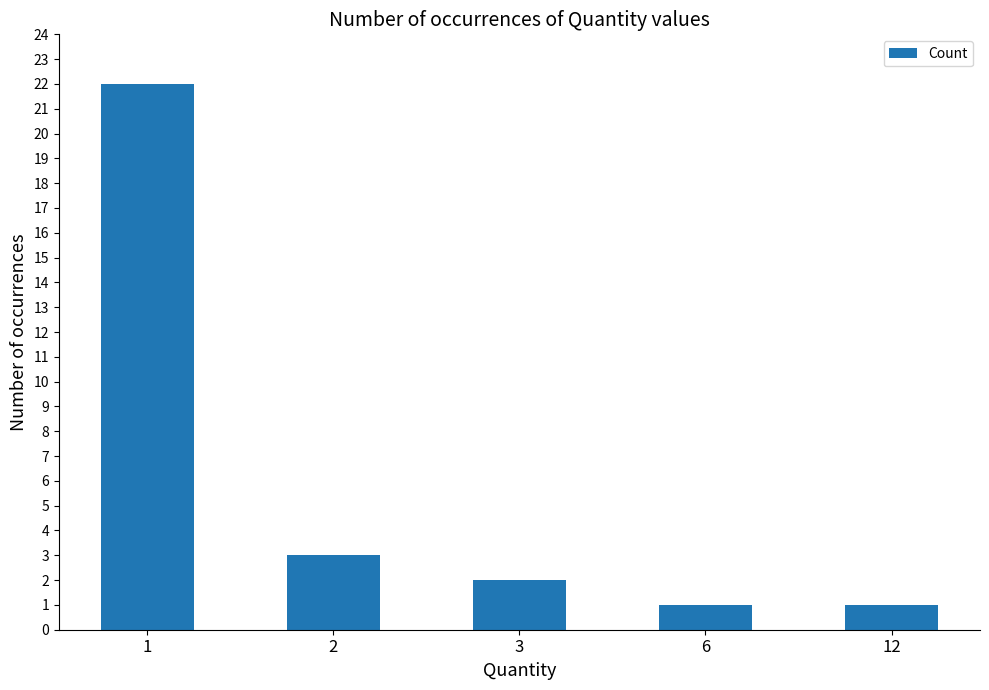

What is the value of the 3rd bar from the left?

2